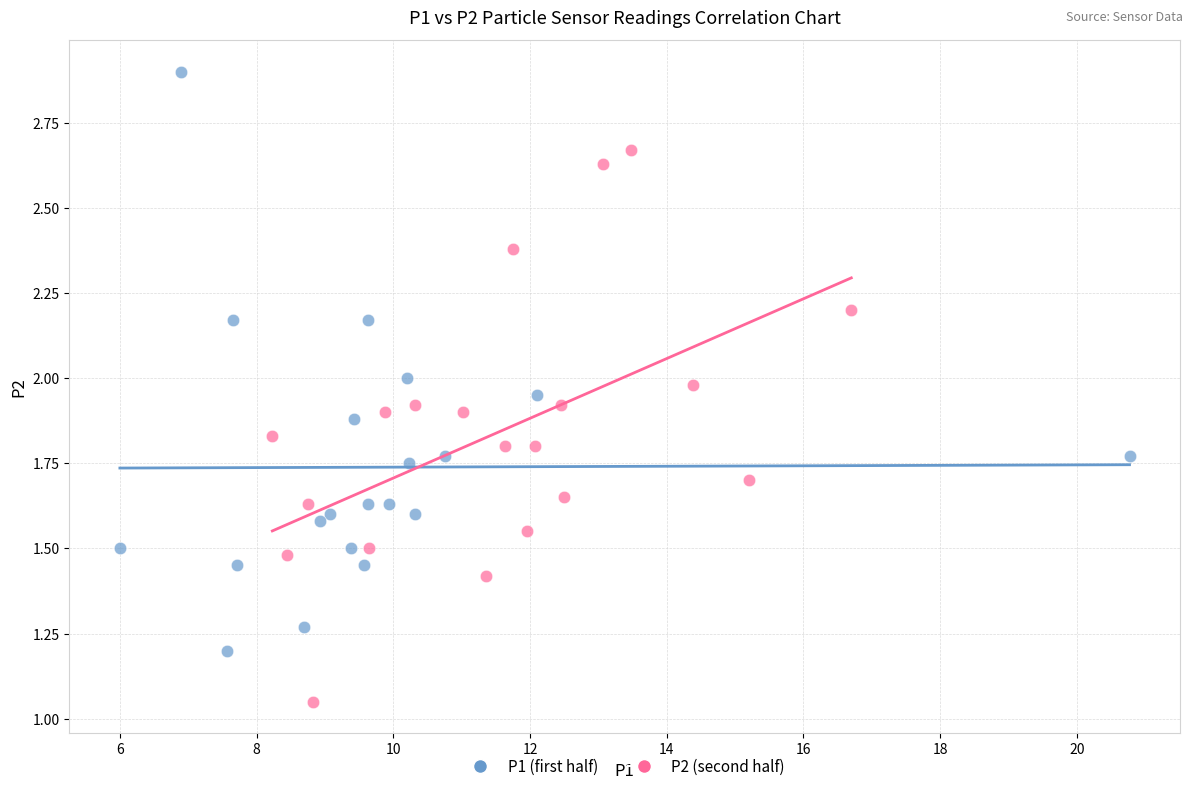

Which series contains the lowest Y value?

P2 (second half)